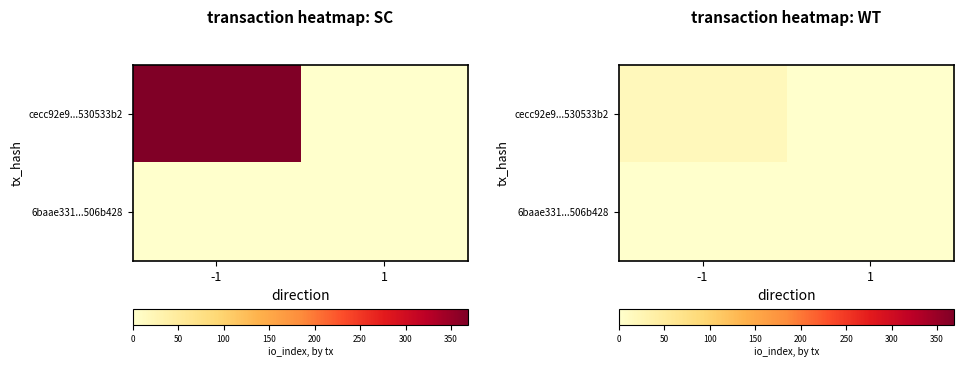

How many positive values does the cecc92e9...530533b2 series have?

1